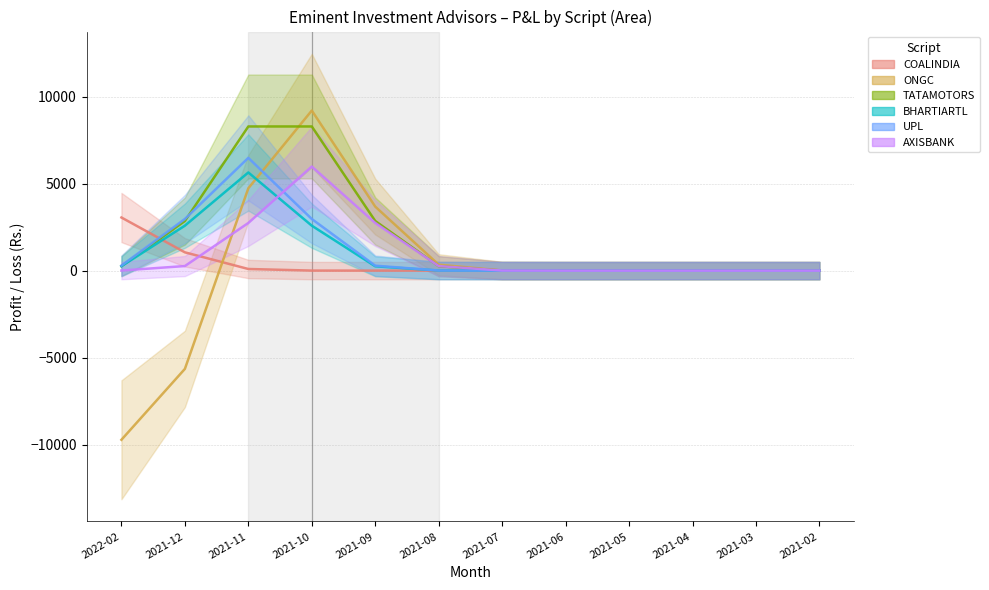

What is the label of the 9th point from the right?

2021-10